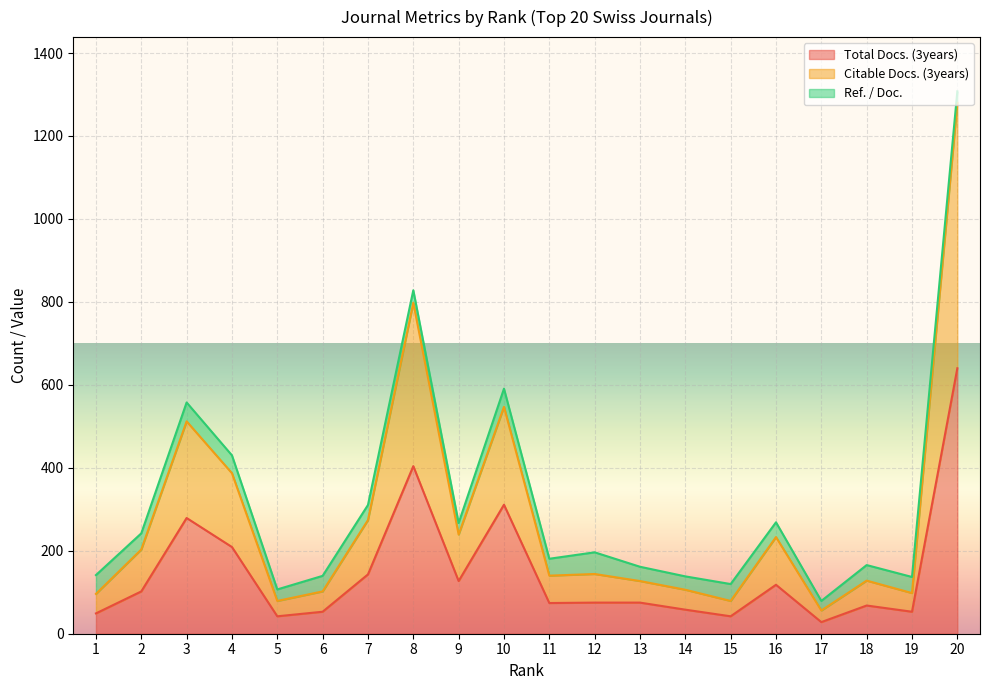

The value of Total Docs. (3years) at 7 is 143.0. True or false?

True